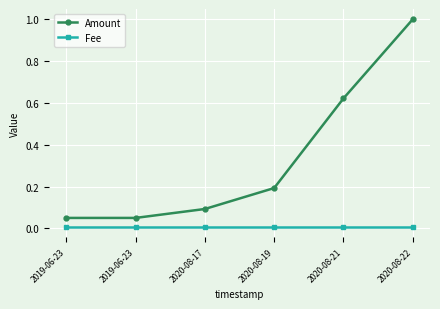

Reading right to left, transcribe all the data shown in this chart.

Amount: 1.0	0.6	0.2	0.1	0.1	0.1
Fee: 0.0	0.0	0.0	0.0	0.0	0.0